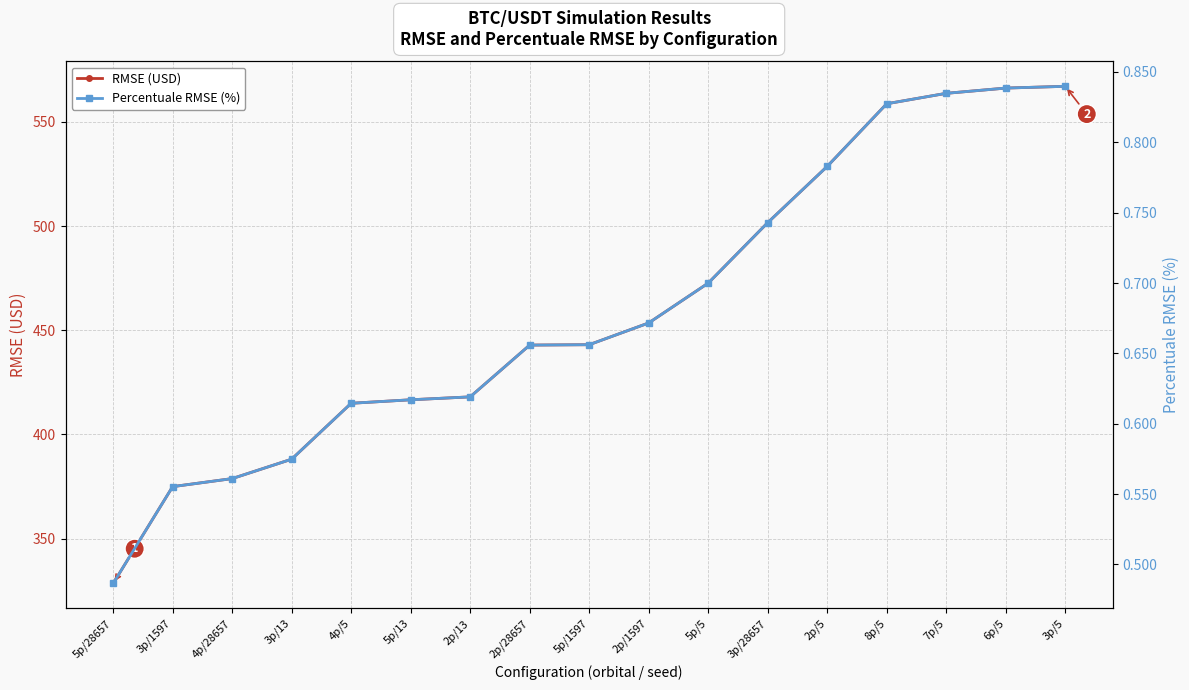

True or false: RMSE (USD) and Percentuale RMSE (%) intersect in this chart.

False